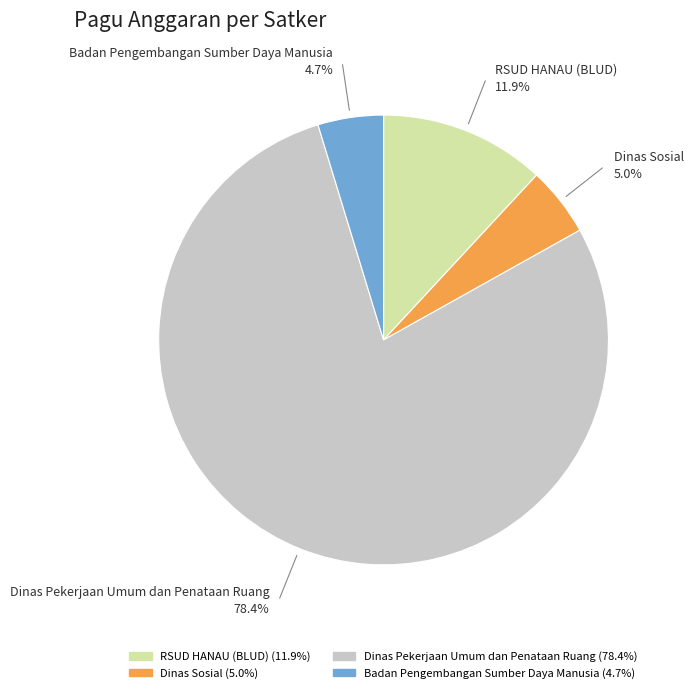

Is there any slice that represents more than half of the pie?

Yes